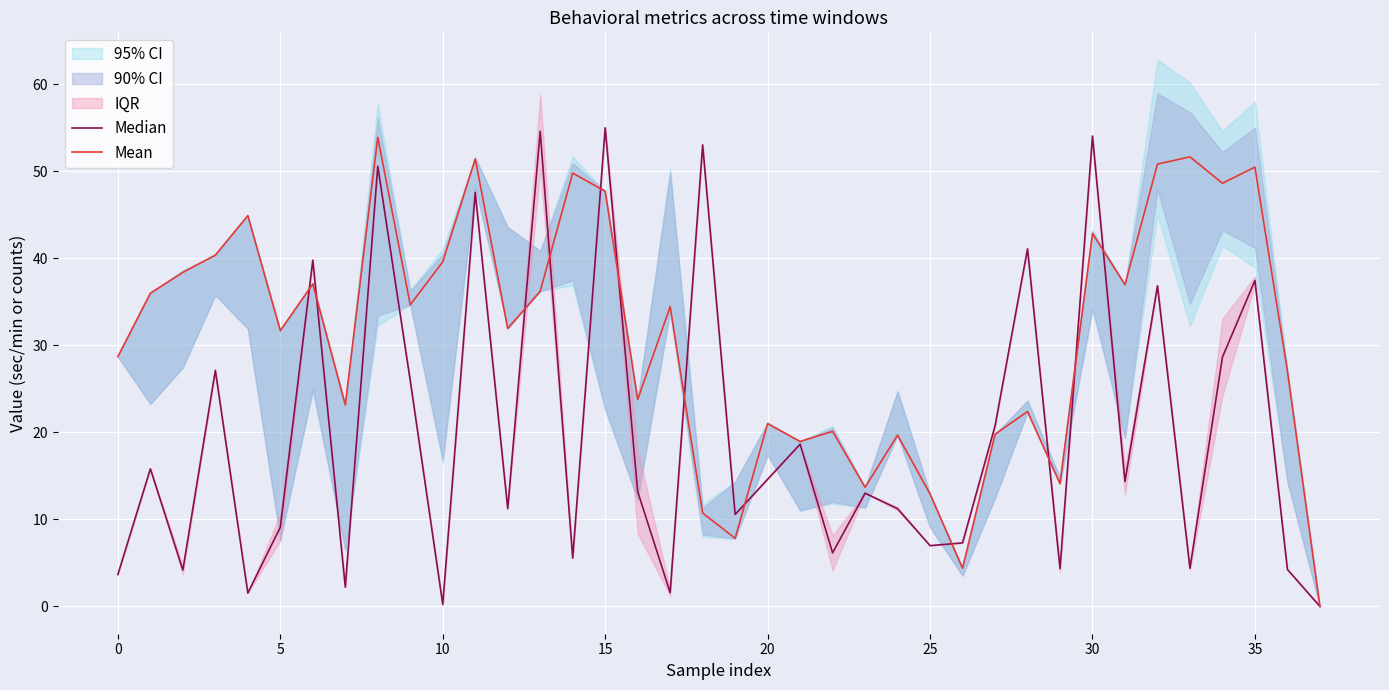

The value of Median at 22 is 6.2. True or false?

True